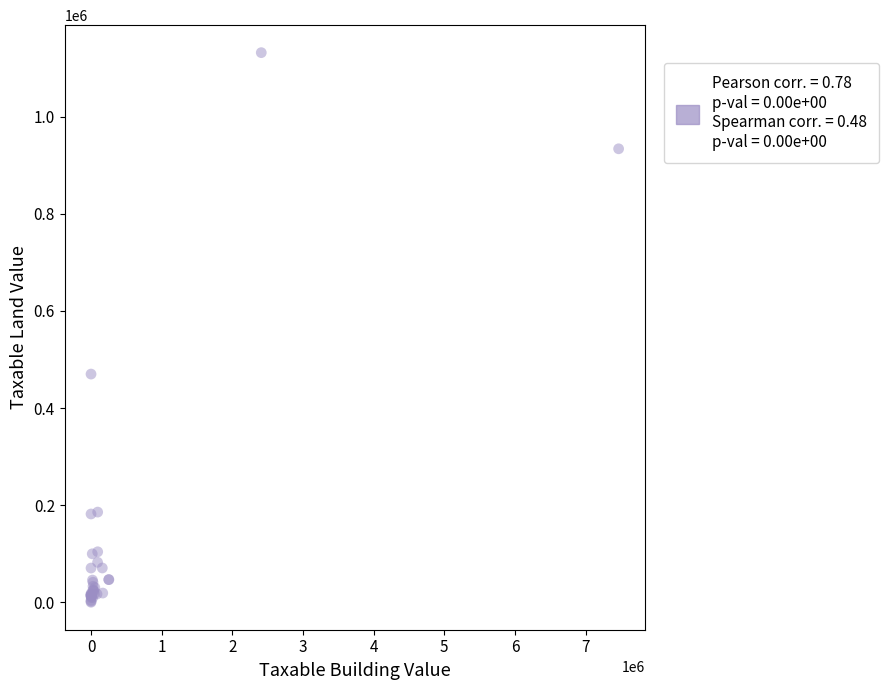

What Y value in the scatter plot is closest to 565897?

469875